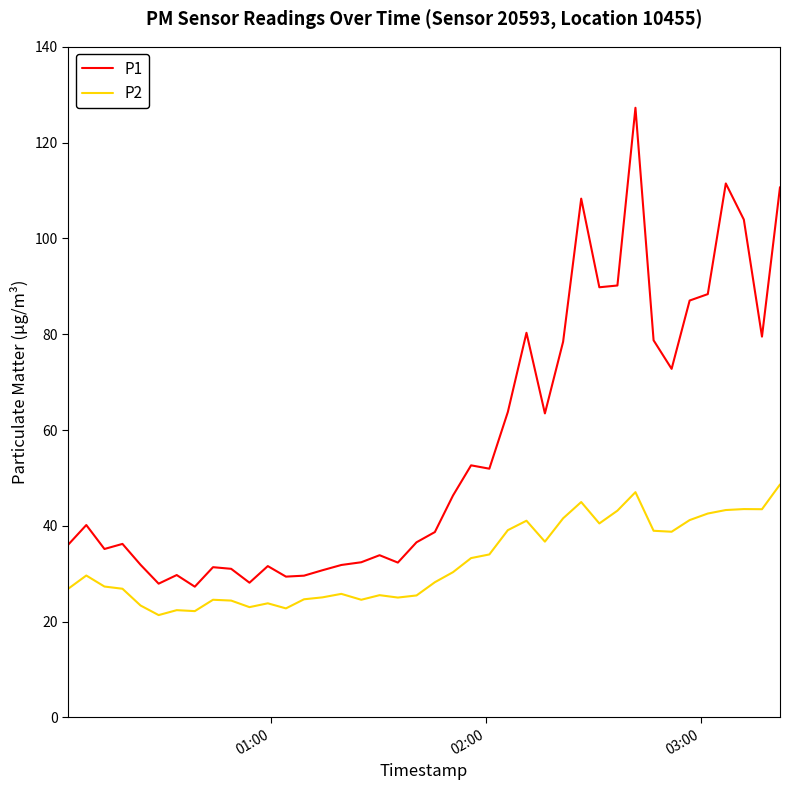

What is the greatest value displayed?

127.3